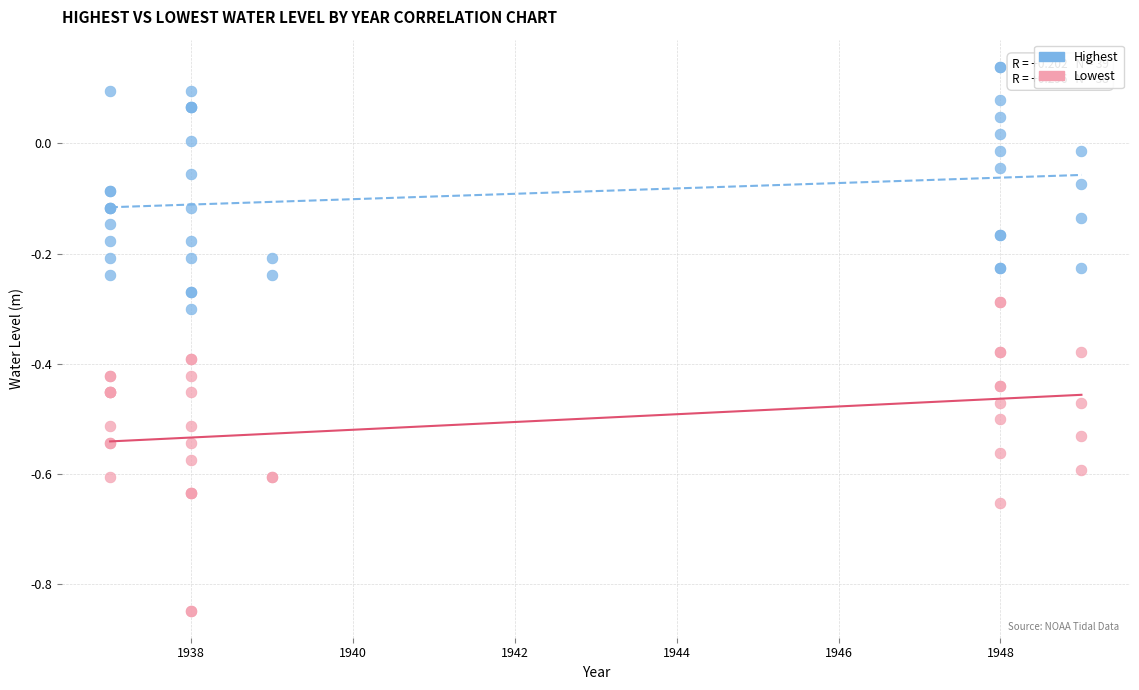

Which series contains the lowest Y value?

Lowest